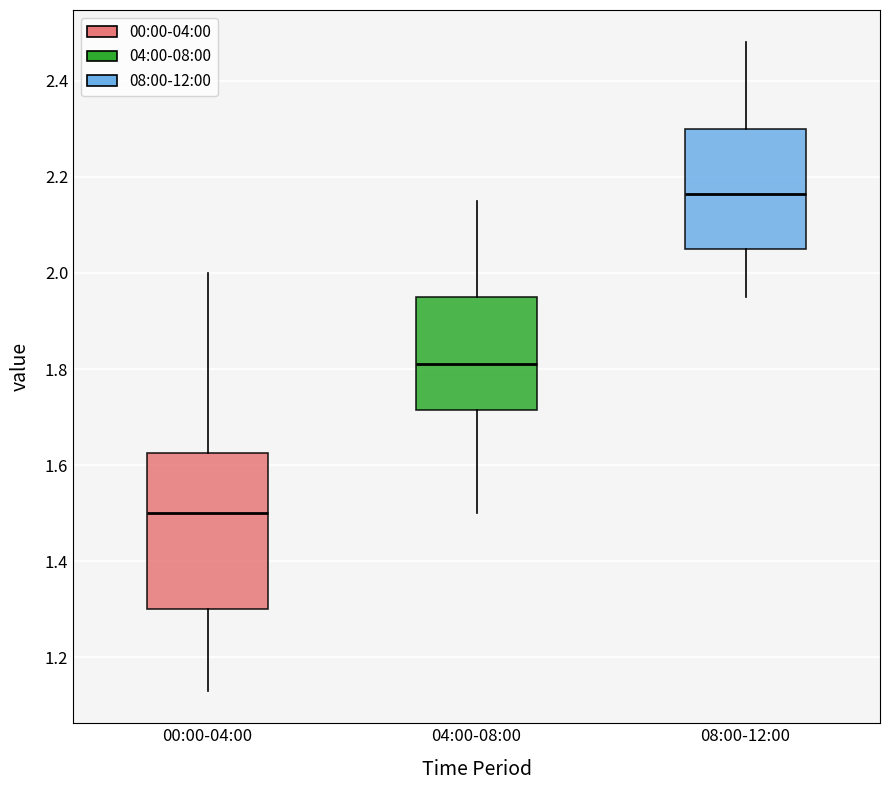

Where is the lower edge of the box for 00:00-04:00 on the y-axis? The values are not printed on the chart, so give them approximately, as read against the axis.

1.30